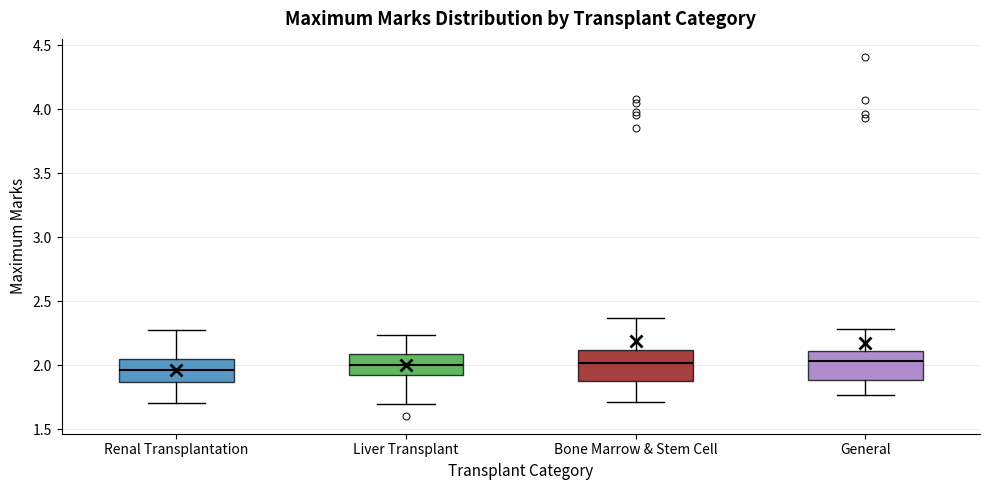

Where is the lower edge of the box for Bone Marrow & Stem Cell on the y-axis? The values are not printed on the chart, so give them approximately, as read against the axis.

1.90